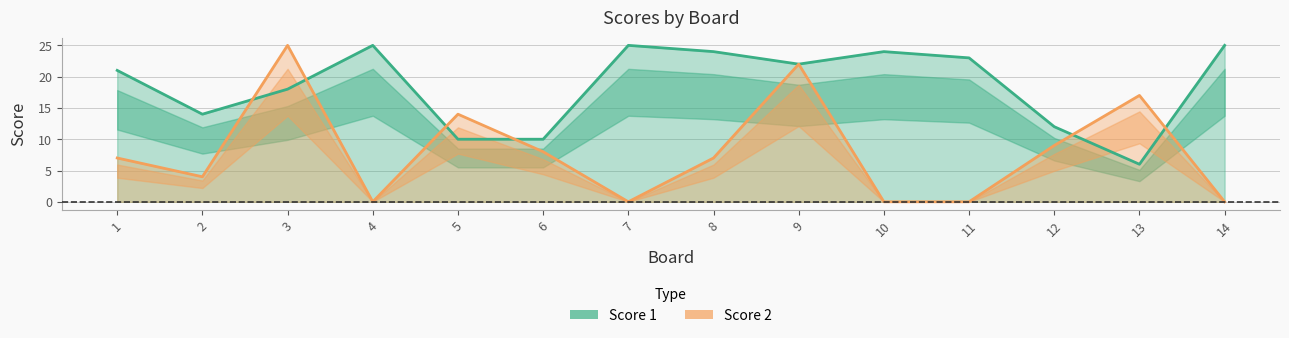

Which series ends up on top after the final intersection of Score 1 and Score 2?

Score 1